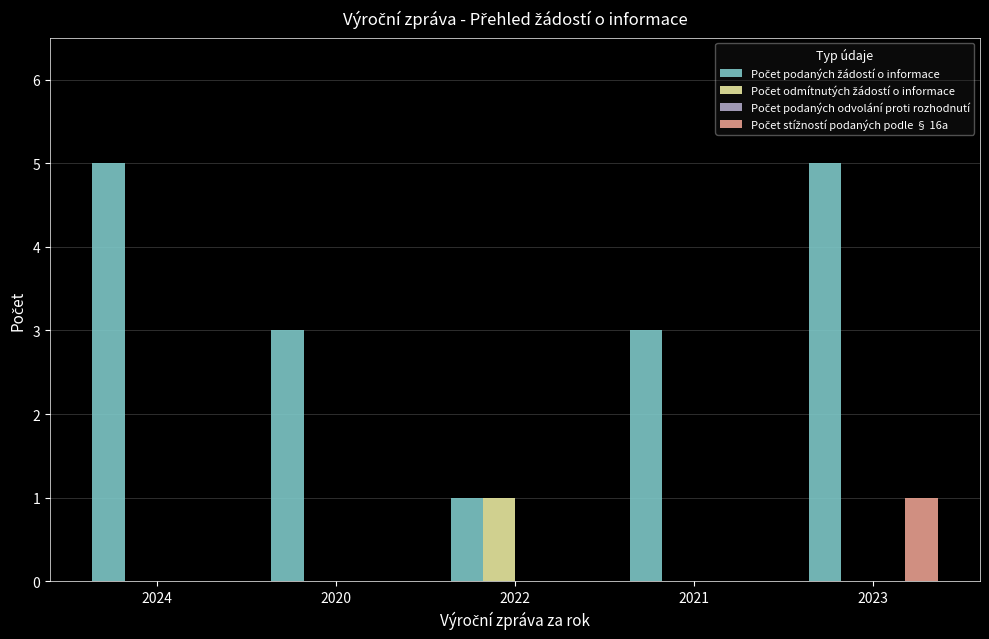

What is the maximum value shown in the chart?

5